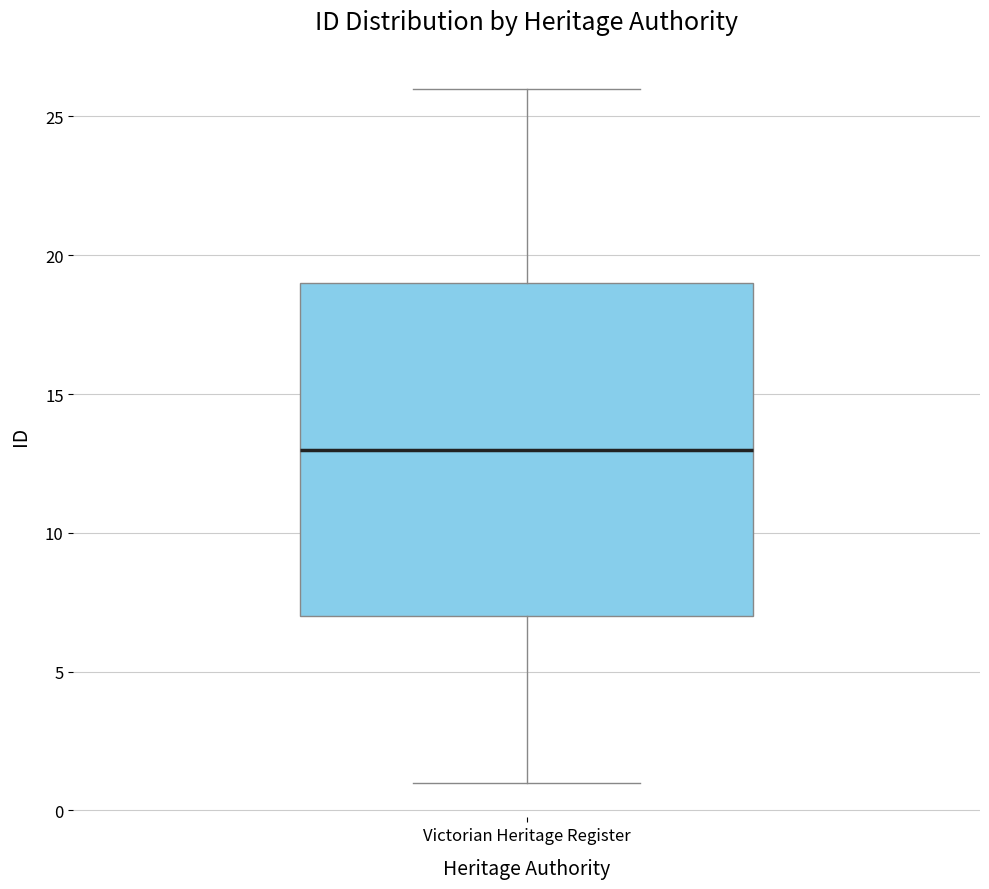

Read this box plot against the y-axis: the position of the median line, the range covered by the box, and the ends of both whiskers. The values are not printed on the chart, so give them approximately, as read against the axis.

median 13, box 7 to 19, whiskers 1 to 26